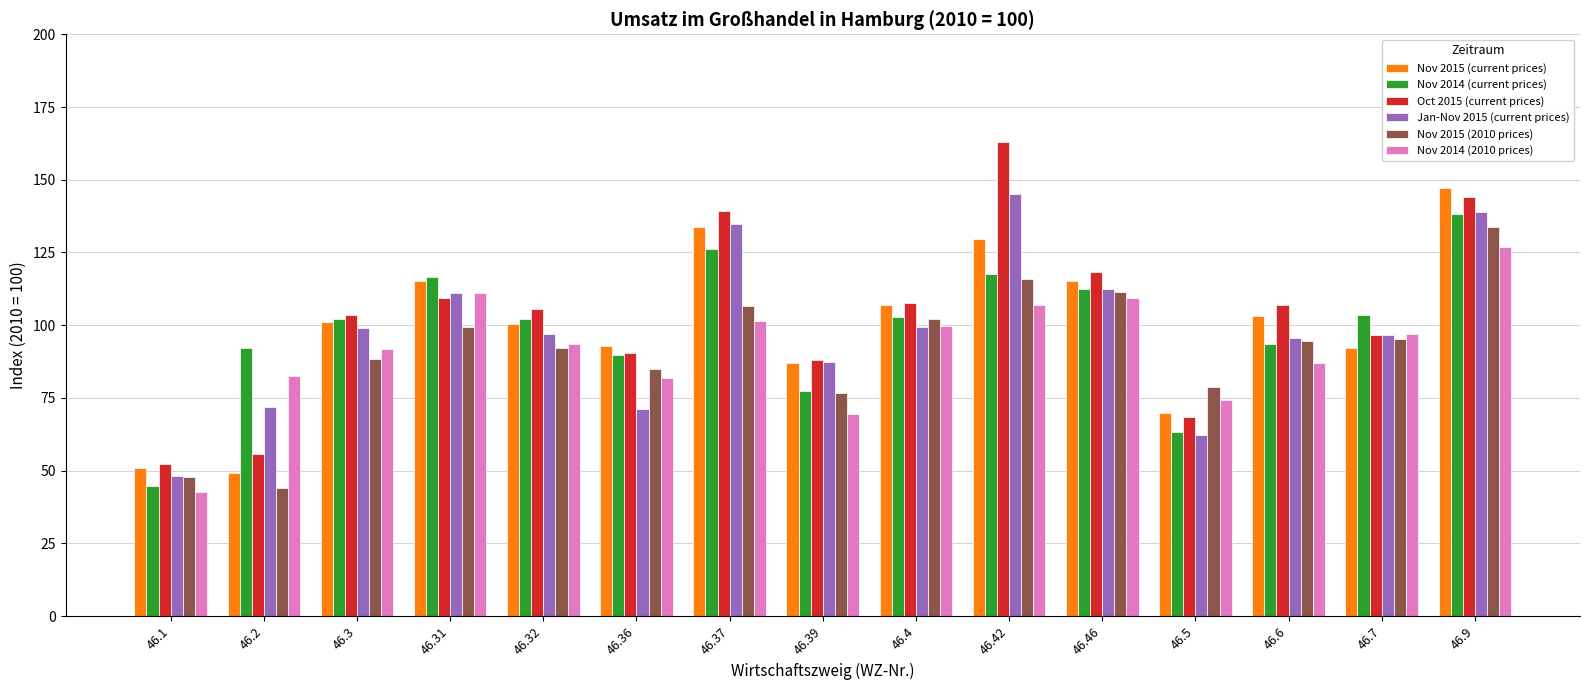

Between 46.31 and 46.7, which series saw the biggest shift?

Nov 2015 (current prices)